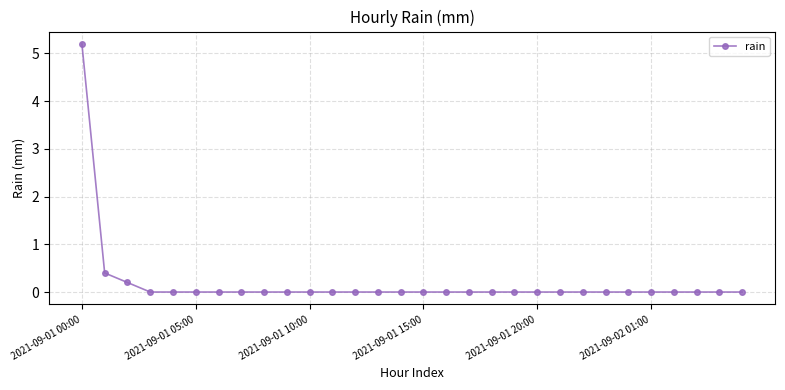

How many data points does each series have?

30